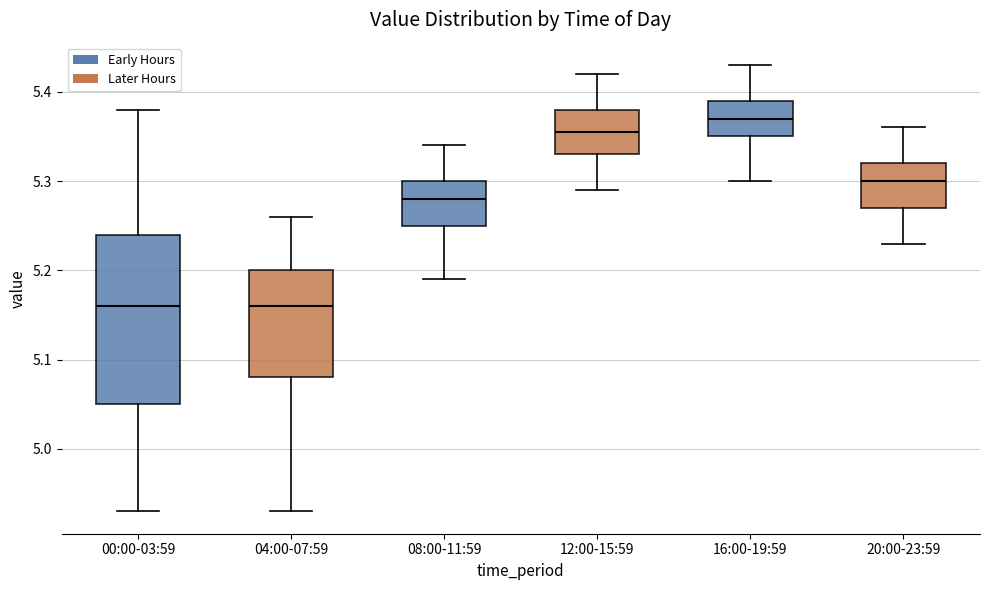

Reading left to right, transcribe this box plot: for each box, give where its median line is, the range the box spans, and where its two whiskers end, as read against the y-axis. The values are not printed on the chart, so give them approximately, as read against the axis.

00:00-03:59: median 5.16, box 5.05 to 5.24, whiskers 4.93 to 5.38
04:00-07:59: median 5.16, box 5.08 to 5.20, whiskers 4.93 to 5.26
08:00-11:59: median 5.28, box 5.25 to 5.30, whiskers 5.19 to 5.34
12:00-15:59: median 5.36, box 5.33 to 5.38, whiskers 5.29 to 5.42
16:00-19:59: median 5.37, box 5.35 to 5.39, whiskers 5.30 to 5.43
20:00-23:59: median 5.30, box 5.27 to 5.32, whiskers 5.23 to 5.36